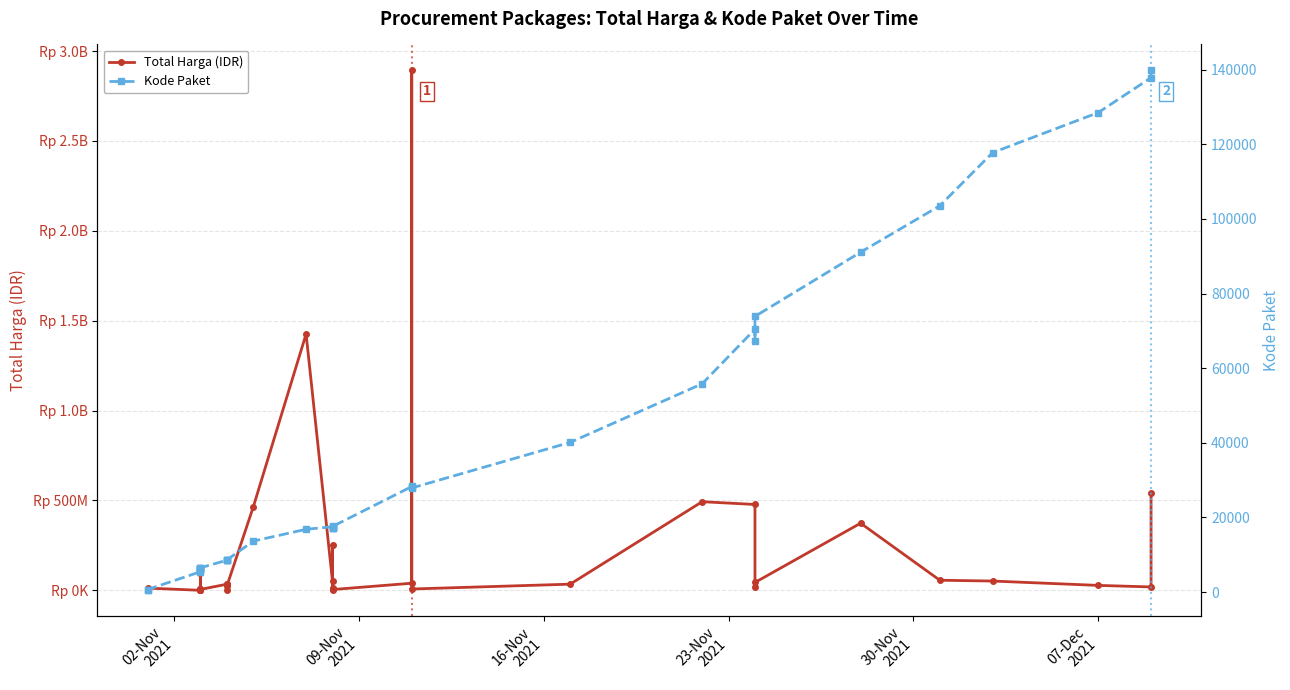

True or false: Kode Paket and Total Harga (IDR) intersect in this chart.

False